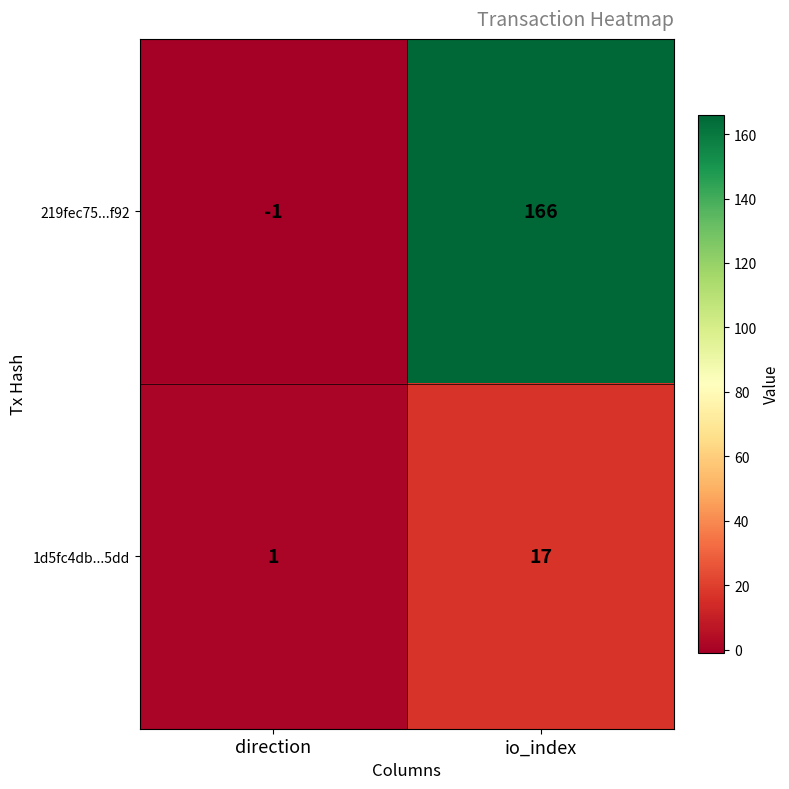

What is the difference between the maximum and minimum values in the 219fec75...f92 series?

167